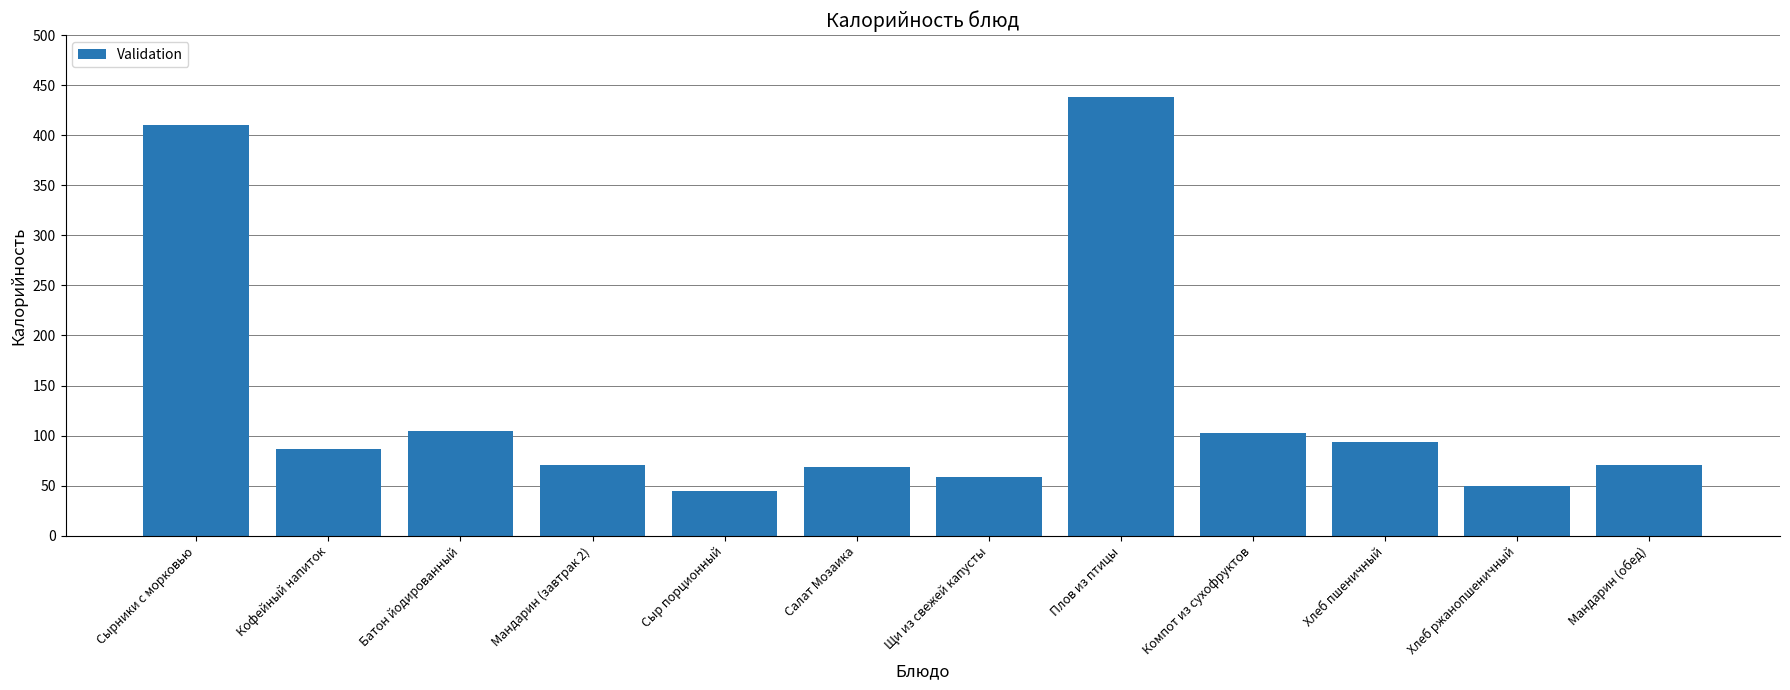

How many categories are shown in the chart?

12